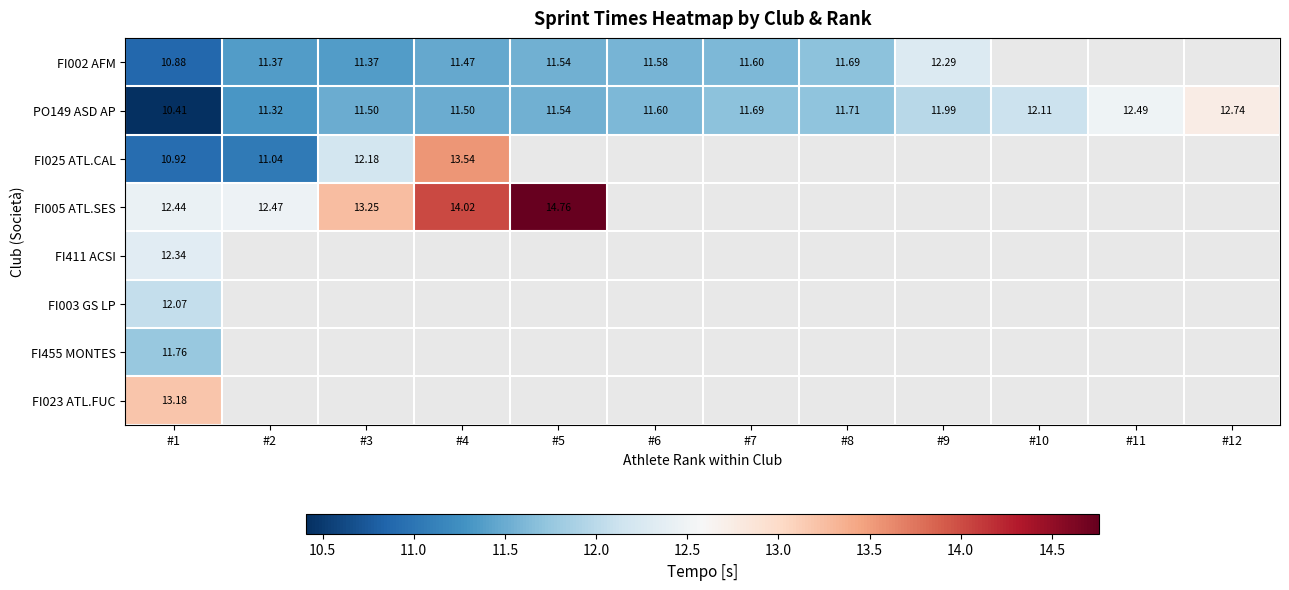

At which category does the chart reach its peak across all series?

#5